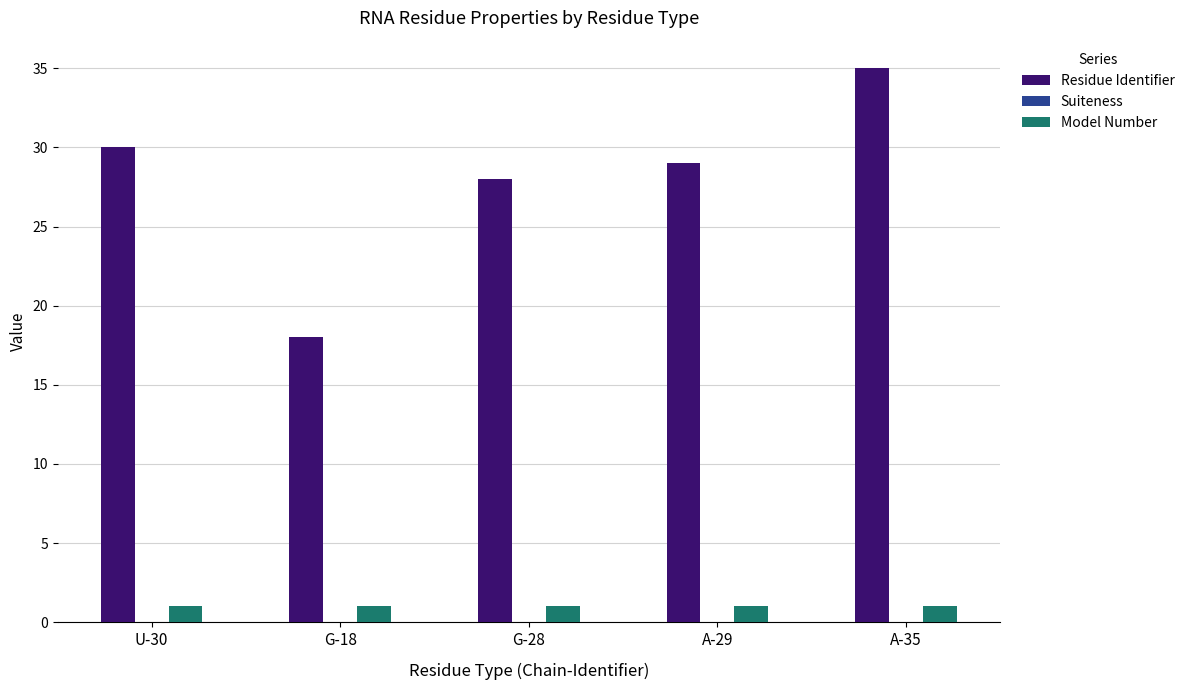

True or false: Residue Identifier has a value of 17.9 at G-28.

False